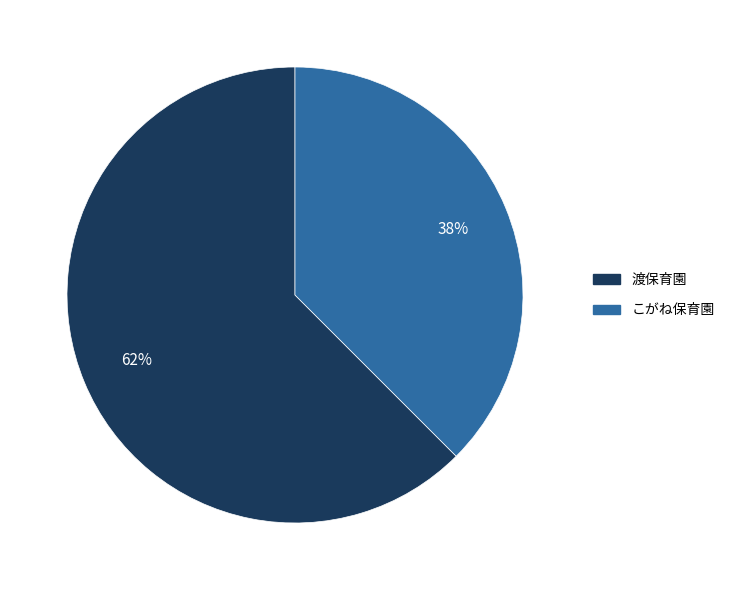

How many slices are in this pie chart?

2